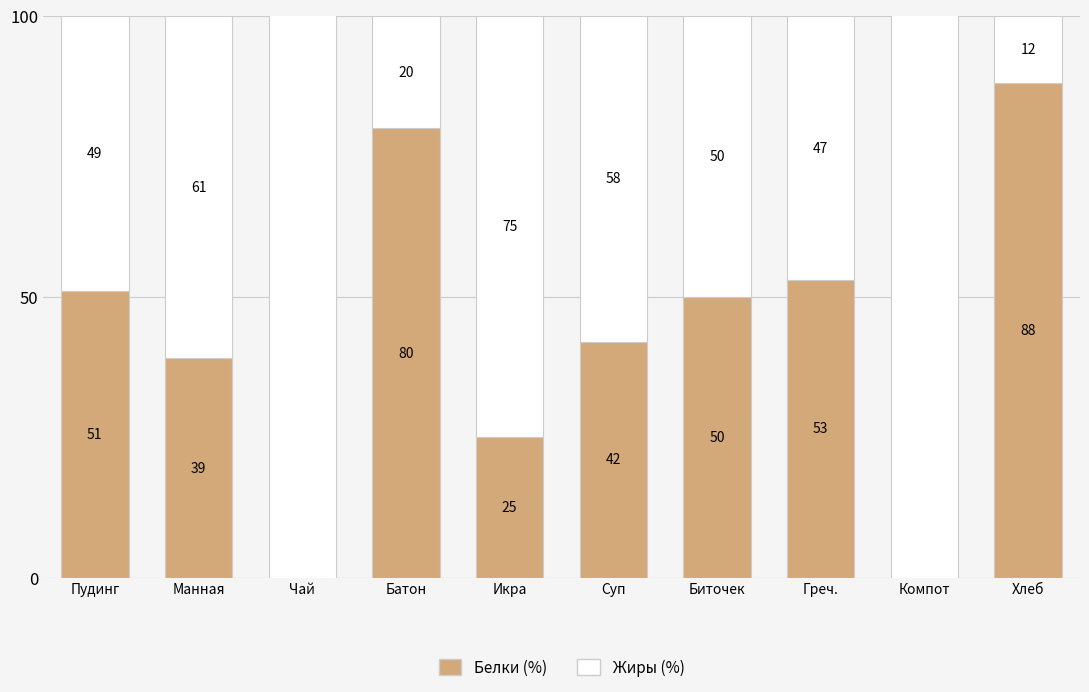

What is the value of the Жиры (%) bar at the 10th from the left?

12